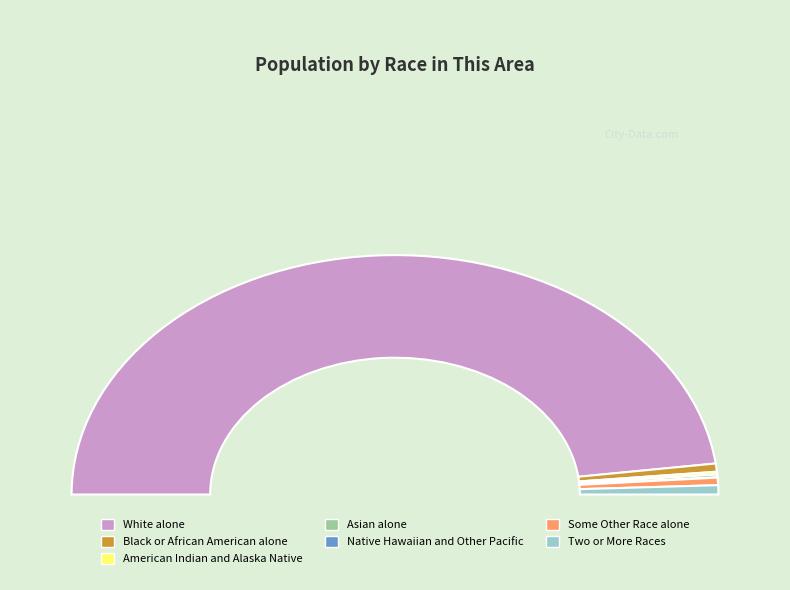

Count the number of slices in the pie.

7